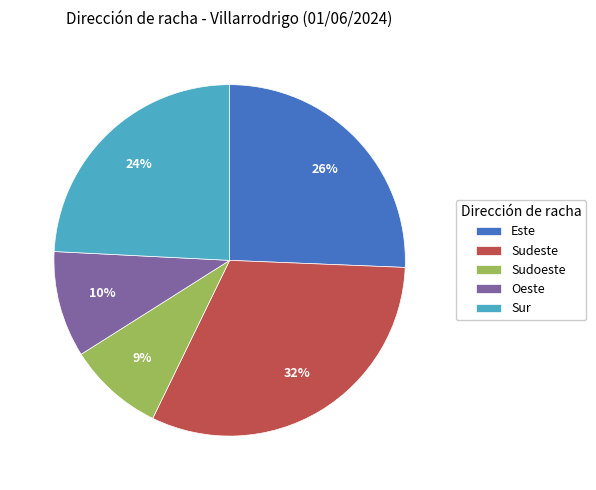

Which category has the smallest portion of the pie?

Sudoeste